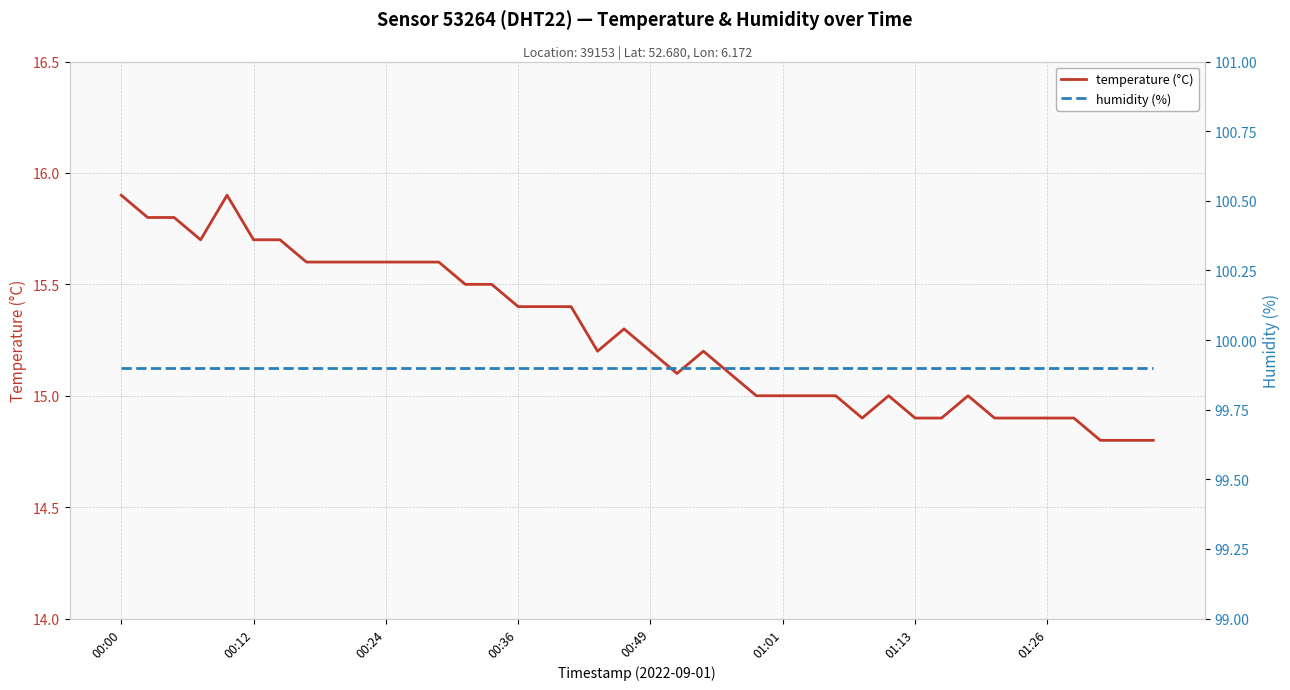

What are all the series names shown in the legend?

temperature, humidity